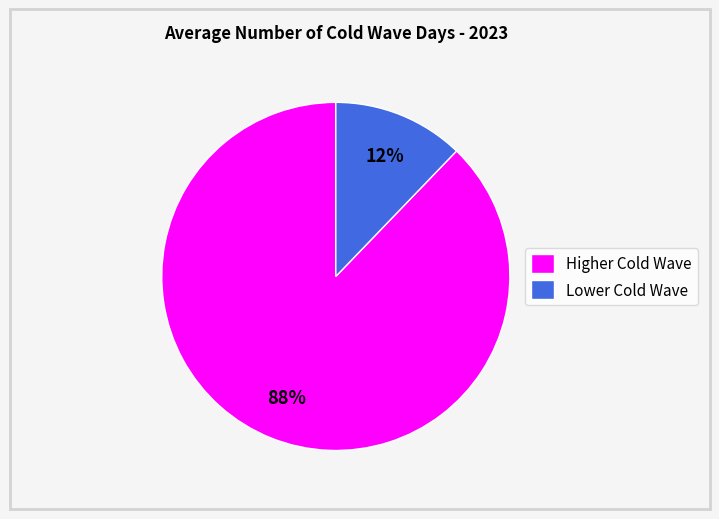

How many slices are in this pie chart?

2